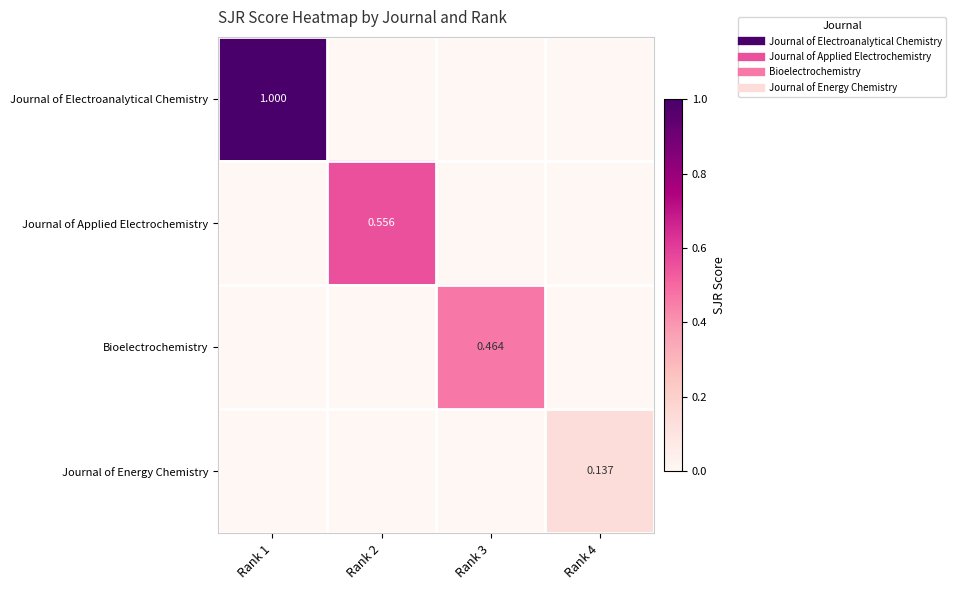

Which series has the largest total across all categories?

Journal of Electroanalytical Chemistry